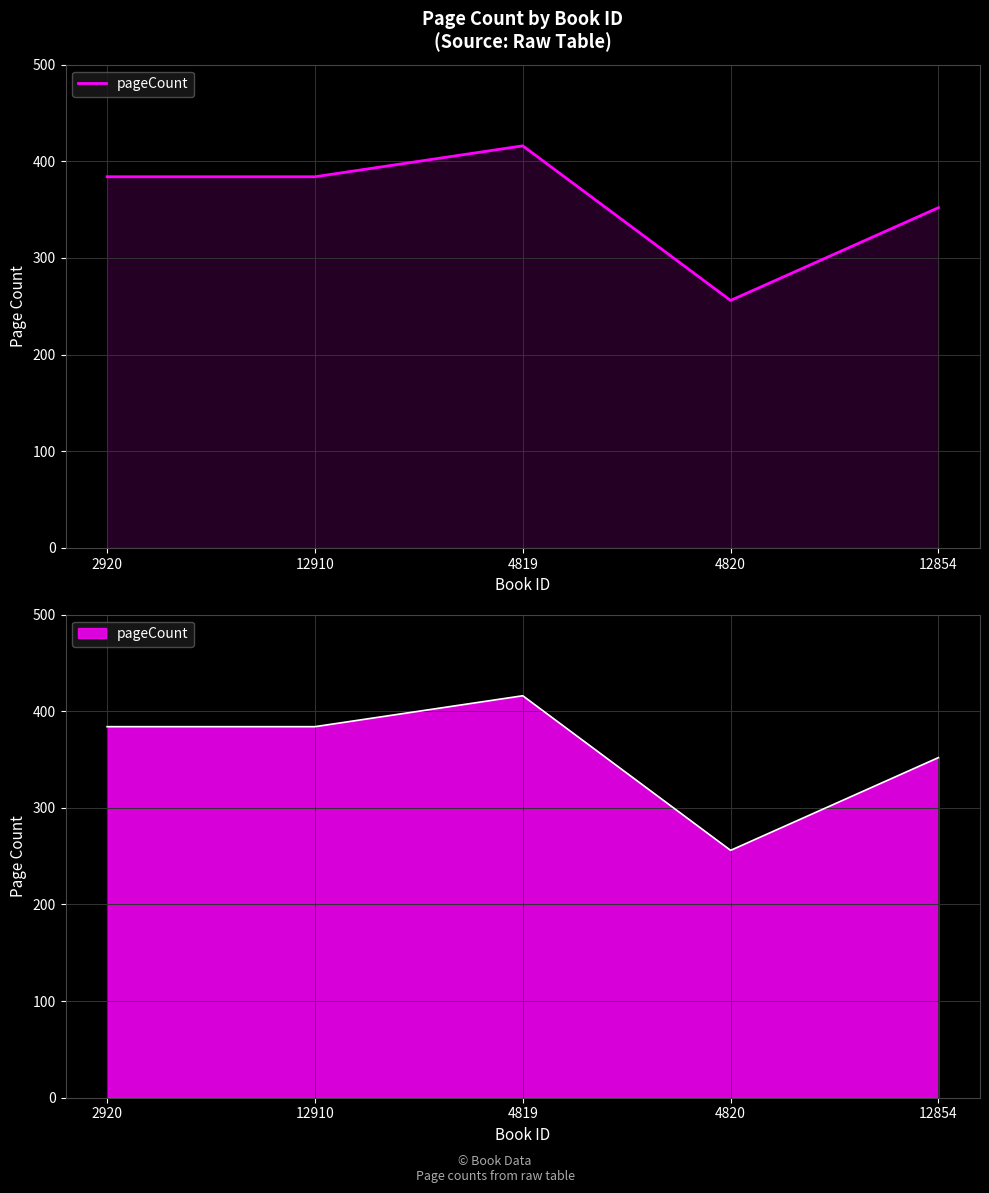

Reading left to right, list all the values displayed in this chart.

2920=384	12910=384	4819=416	4820=256	12854=352